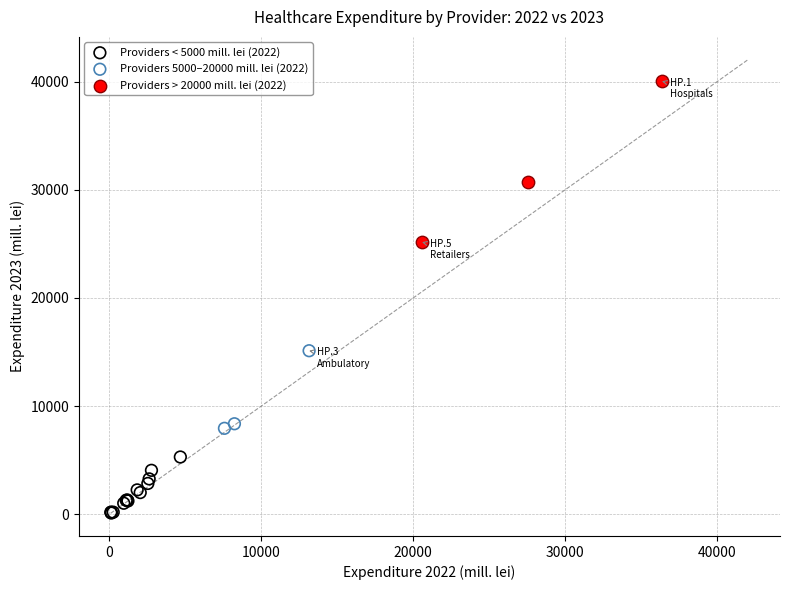

What are all the series names shown in the legend?

Providers < 5000 mill. lei (2022), Providers 5000–20000 mill. lei (2022), Providers > 20000 mill. lei (2022)